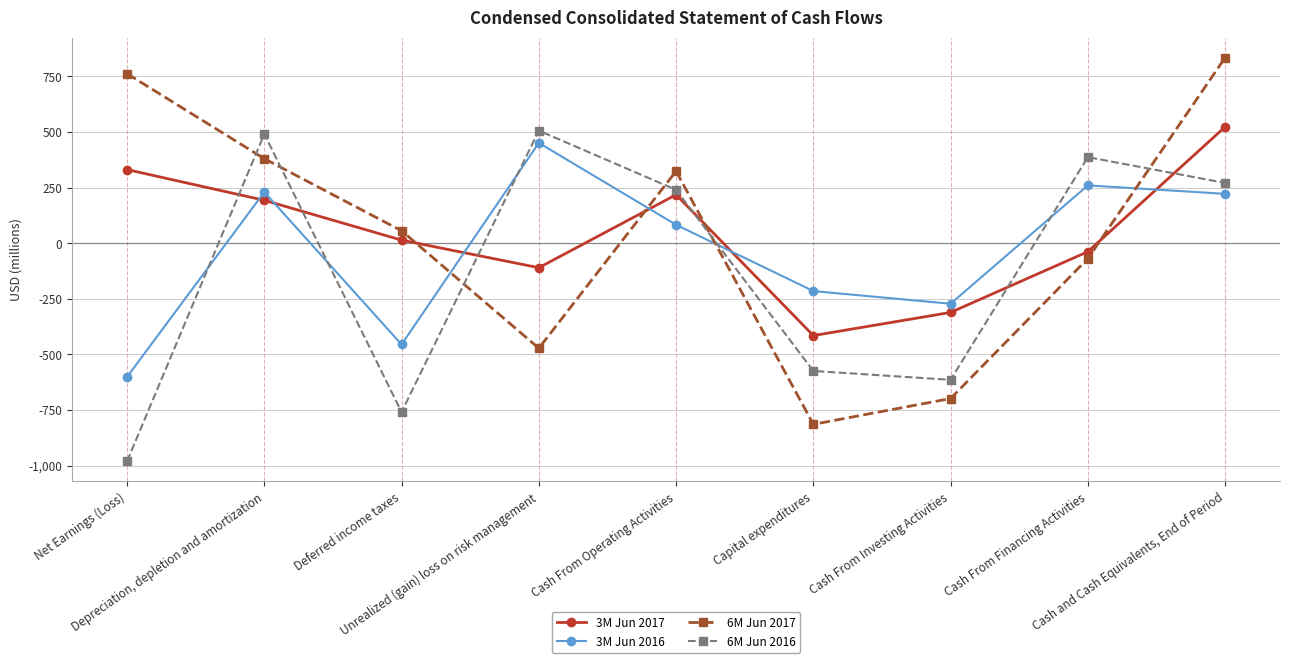

Read the 3M Jun 2016 value at Cash From Financing Activities.

260